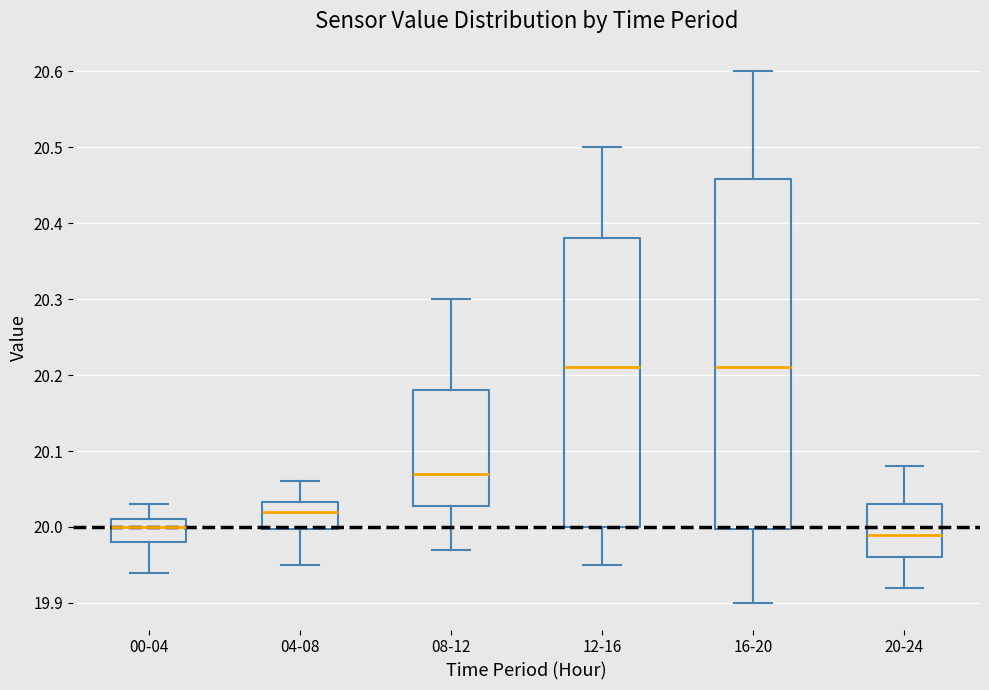

Where is the upper edge of the box for 00-04 on the y-axis? The values are not printed on the chart, so give them approximately, as read against the axis.

20.01